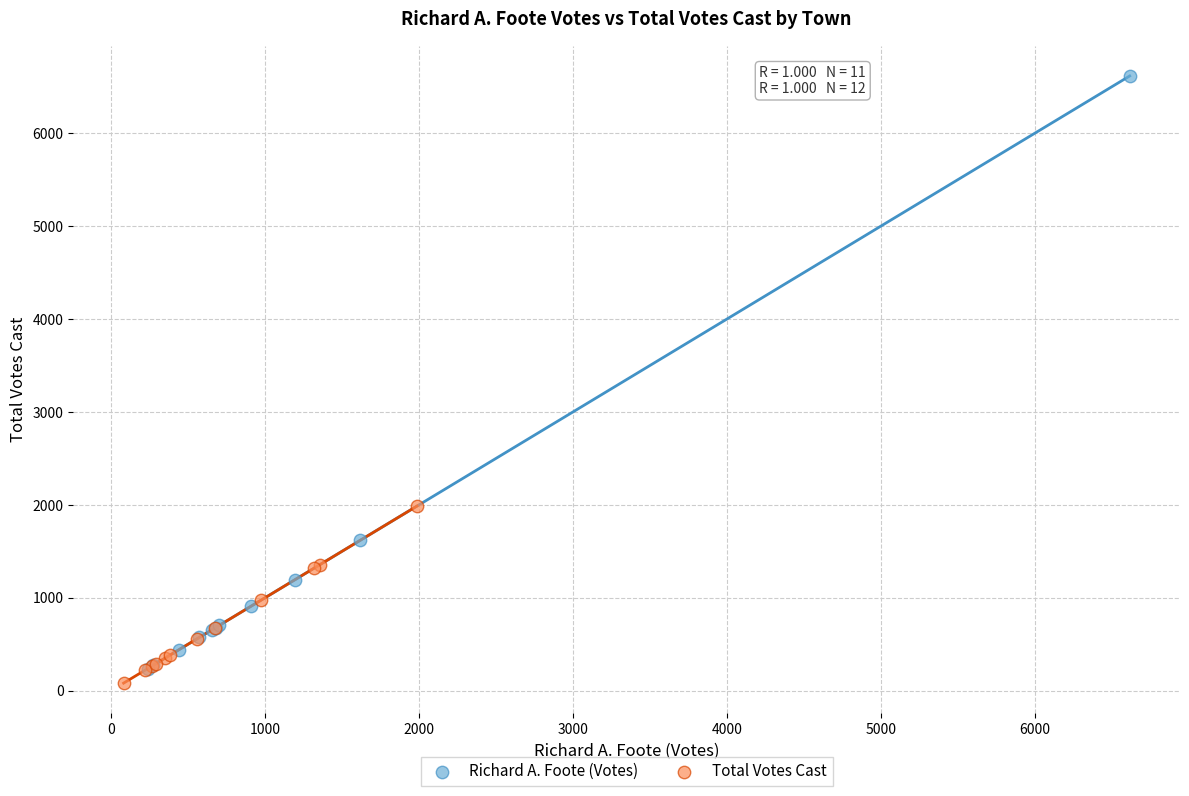

What are all the series names shown in the legend?

Richard A. Foote (Votes), Total Votes Cast